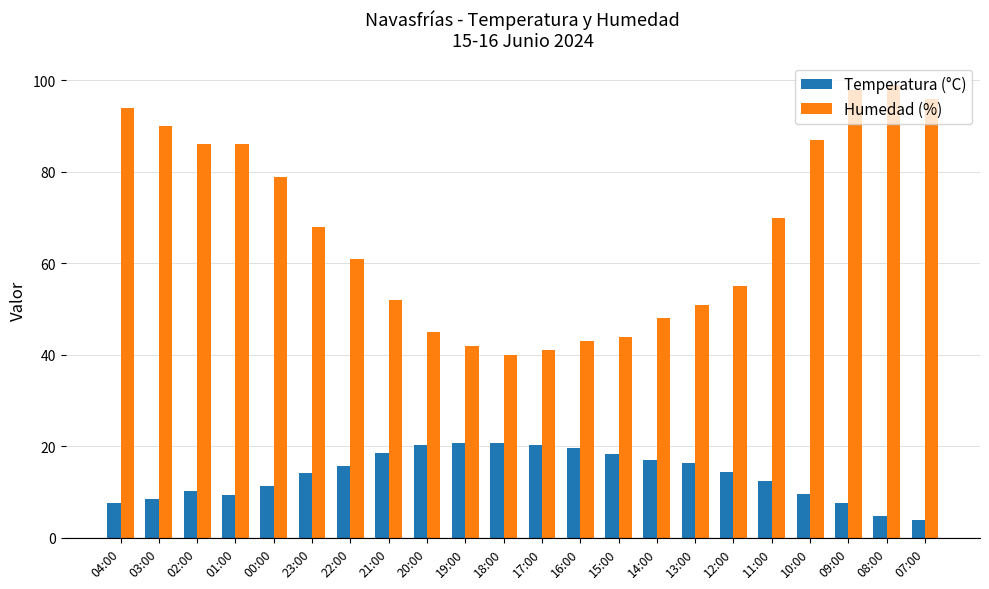

What is the difference between the second highest and minimum values in the Temperatura (°C) series?

16.7